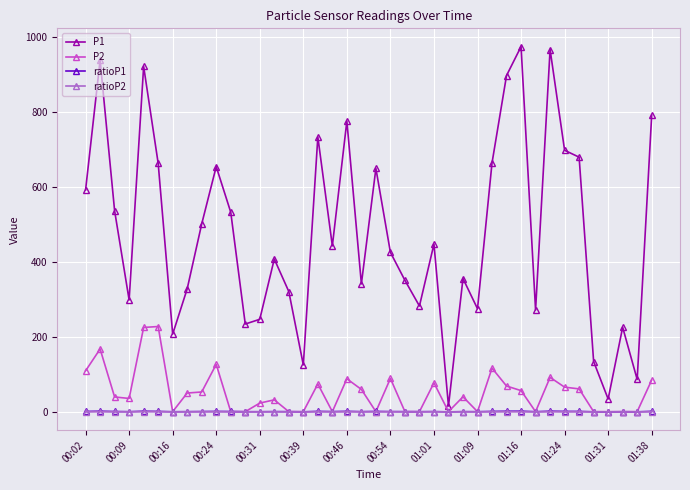

What are all the series names shown in the legend?

P1, P2, ratioP1, ratioP2